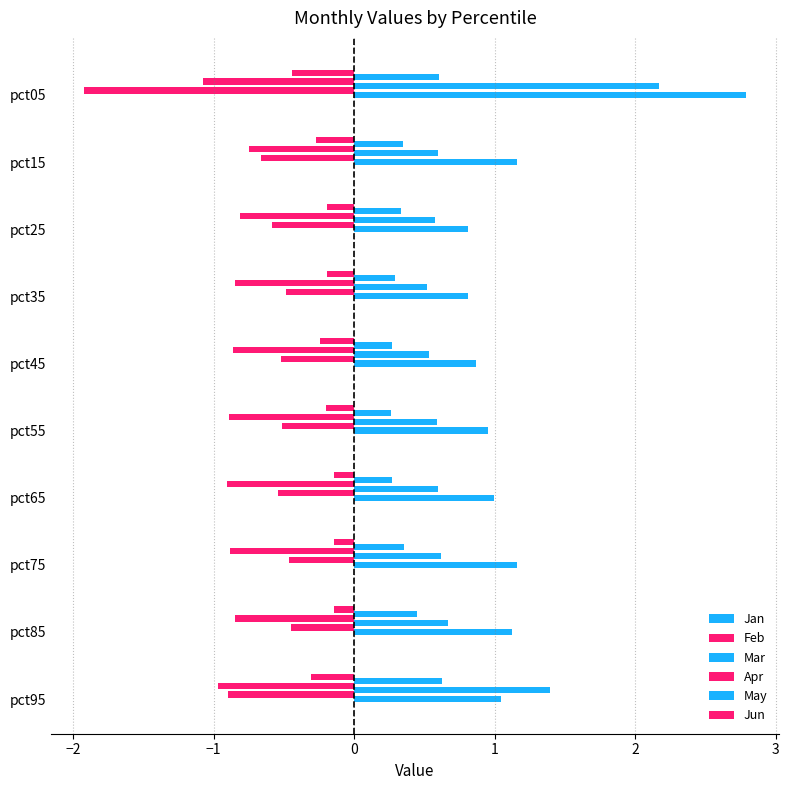

How many Mar values are between 0 and 1?

8